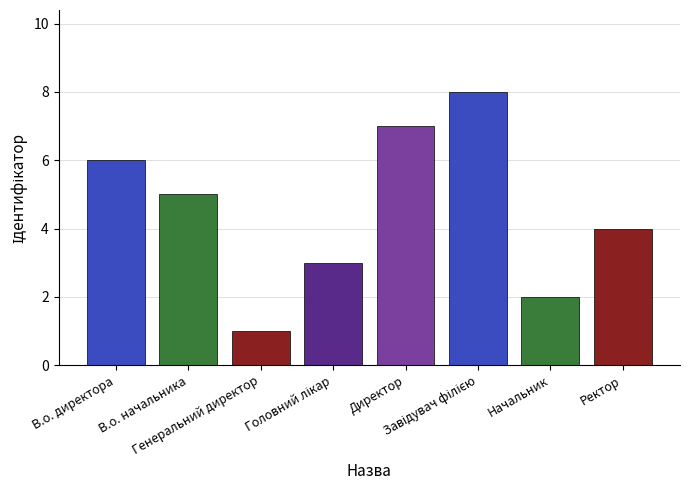

Count the number of values greater than 5.

3